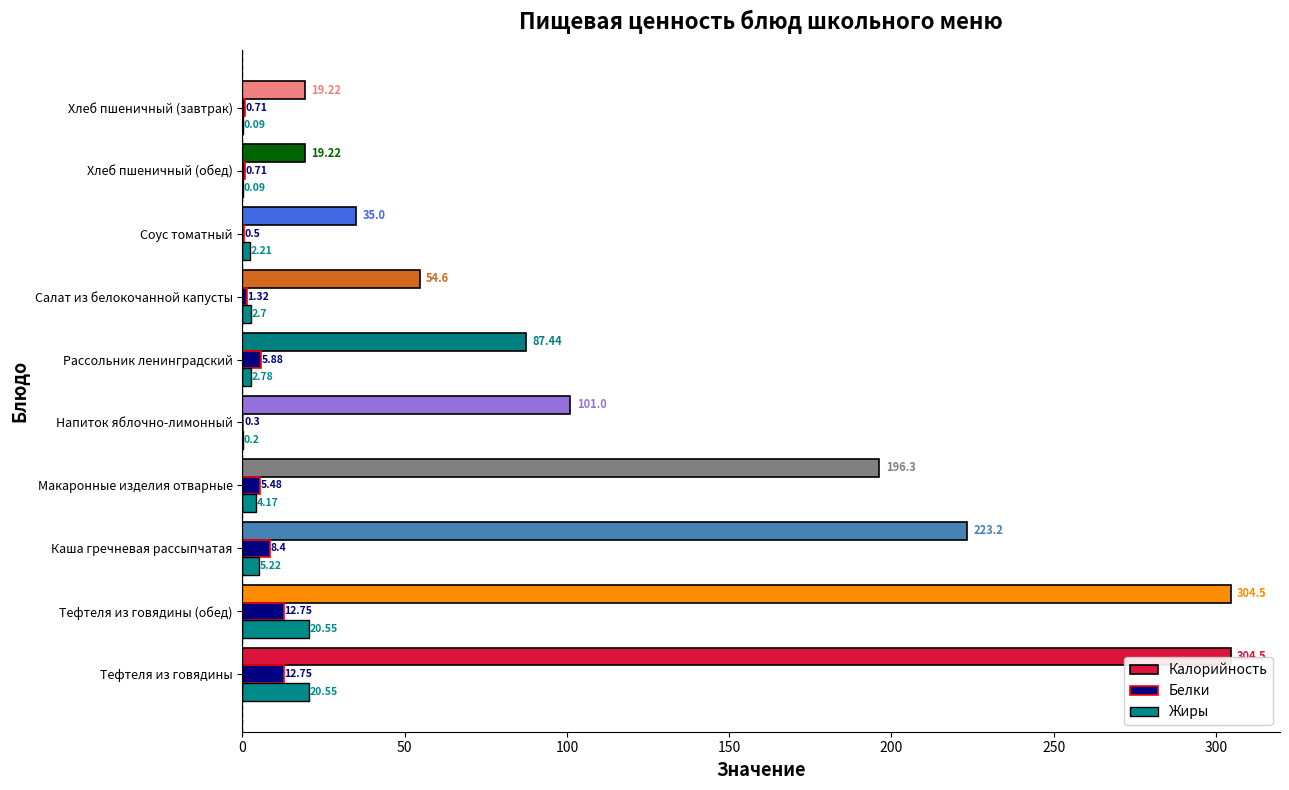

Where is Жиры nearest to the value 10?

Каша гречневая рассыпчатая